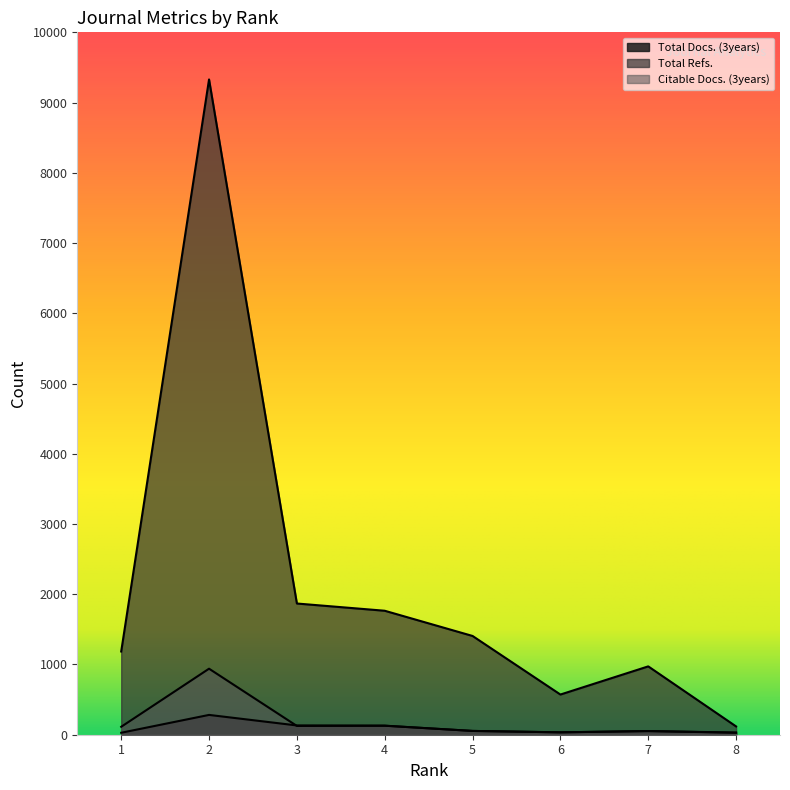

Which series has the largest total across all categories?

Total Refs.